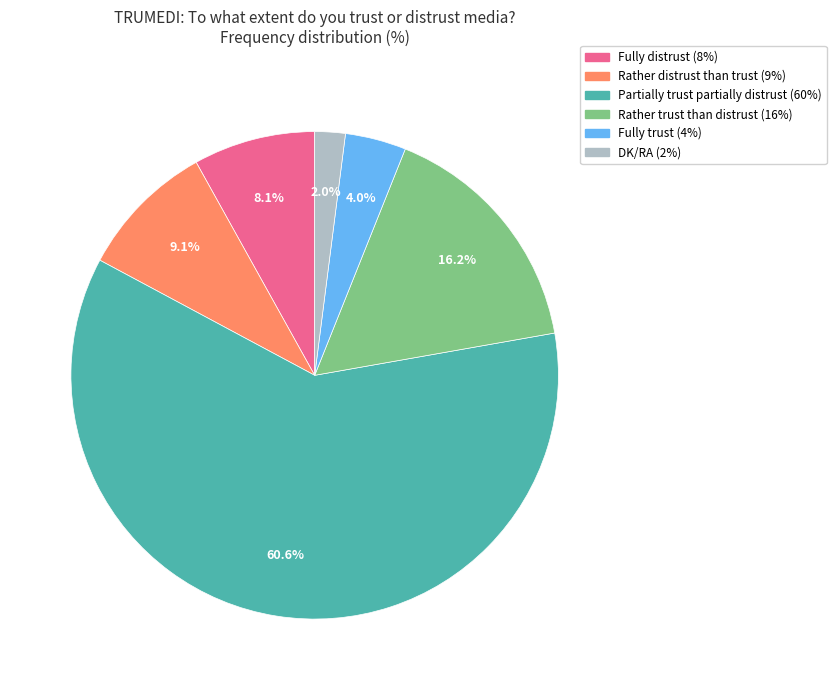

What percentage is the Fully distrust slice, to the nearest percent?

8%